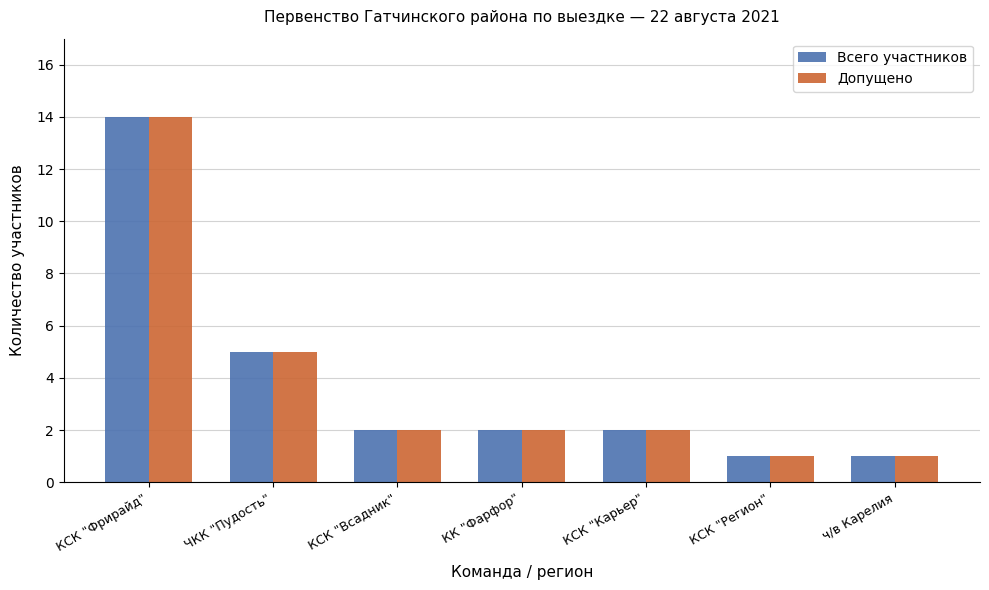

Which category has the highest value in the Допущено series?

КСК "Фрирайд"